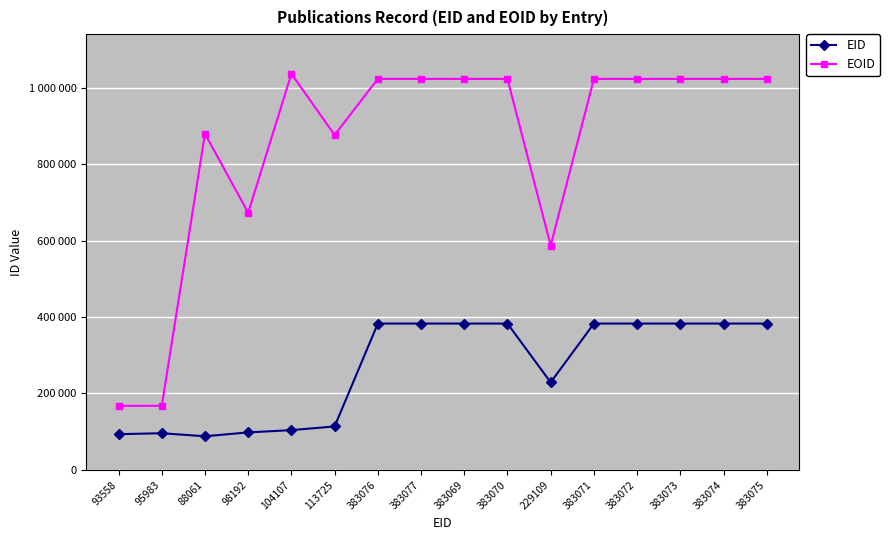

What is the lowest value of the EID series?

88061